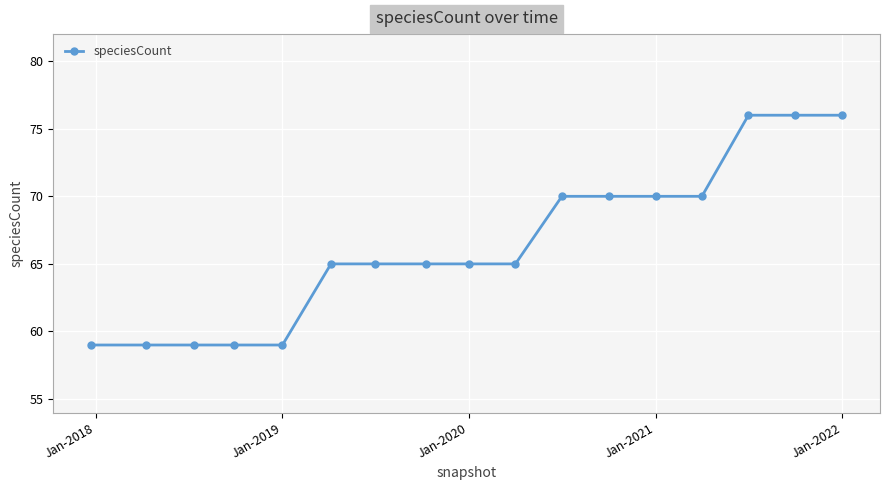

What is the value of the 11th point from the left?

70